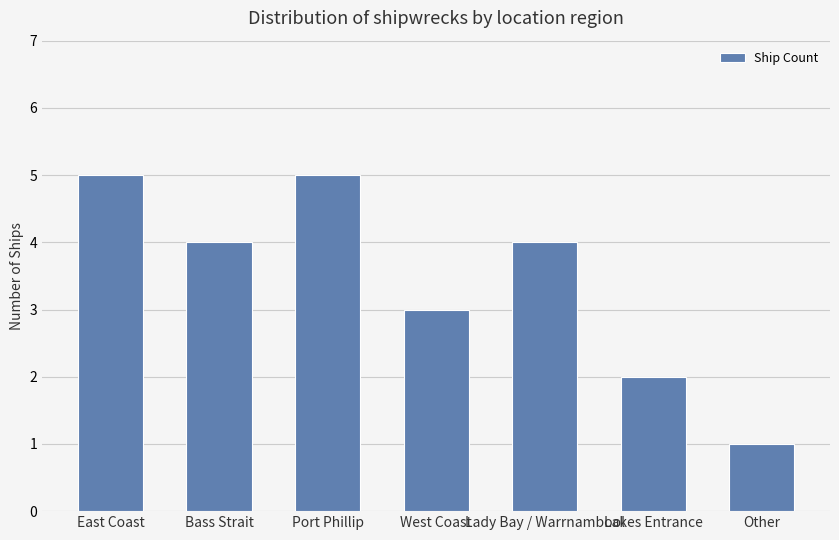

Count the number of categories in the chart.

7